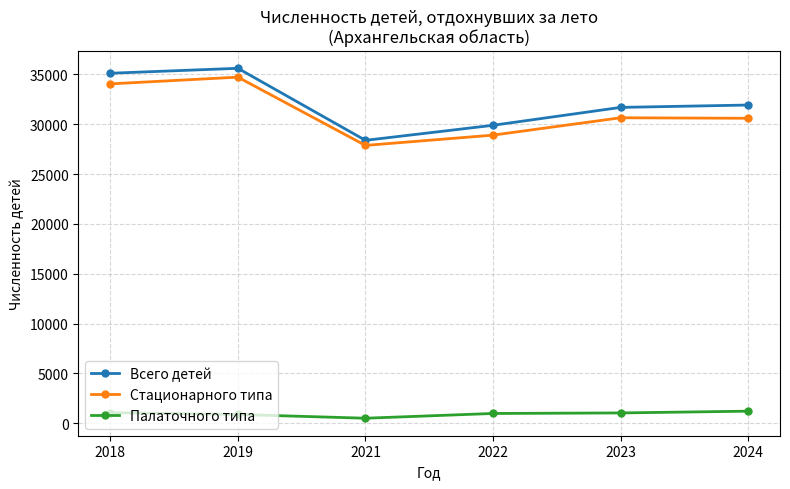

True or false: Палаточного типа and Стационарного типа cross at least once.

False